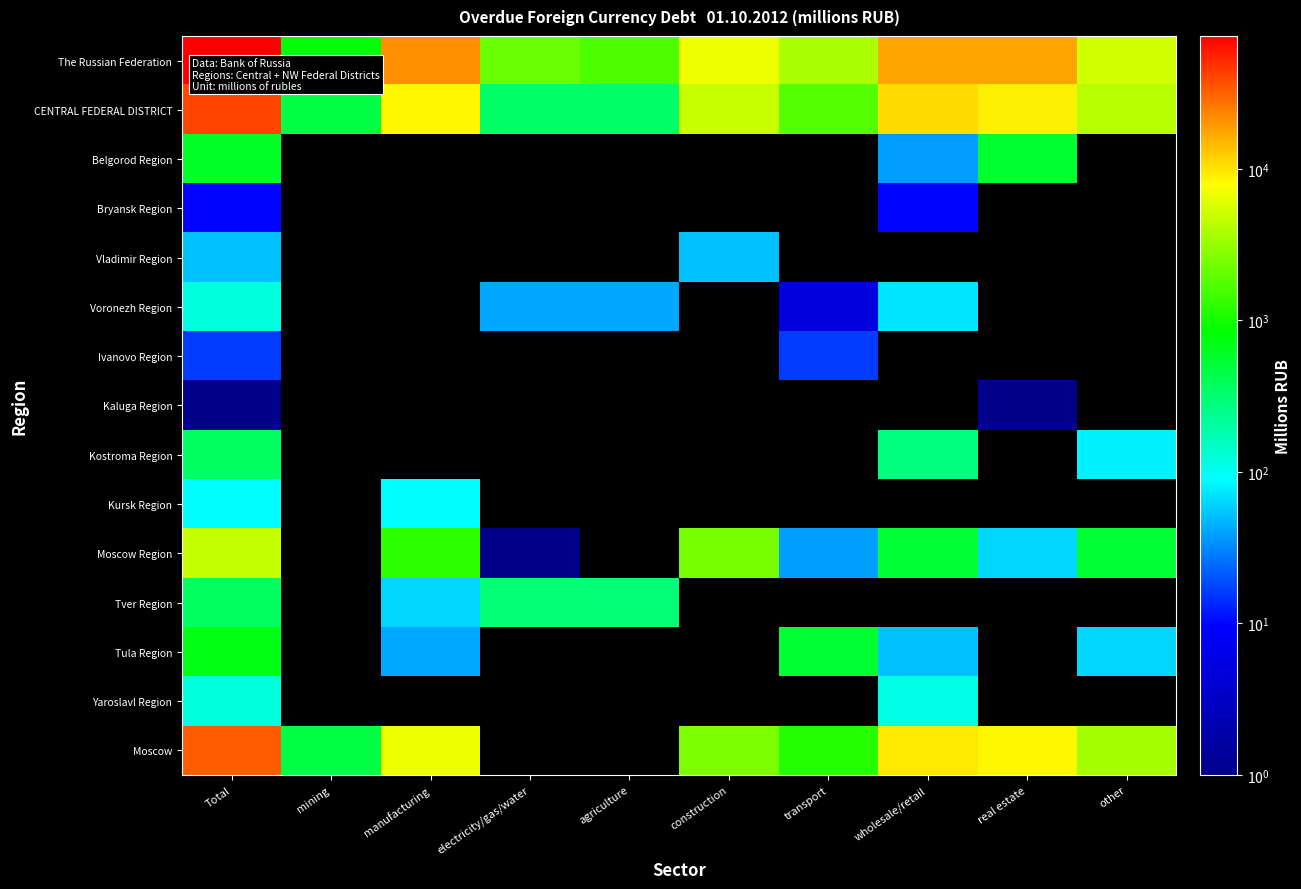

The value of Voronezh Region at wholesale/retail is 72.0. True or false?

True